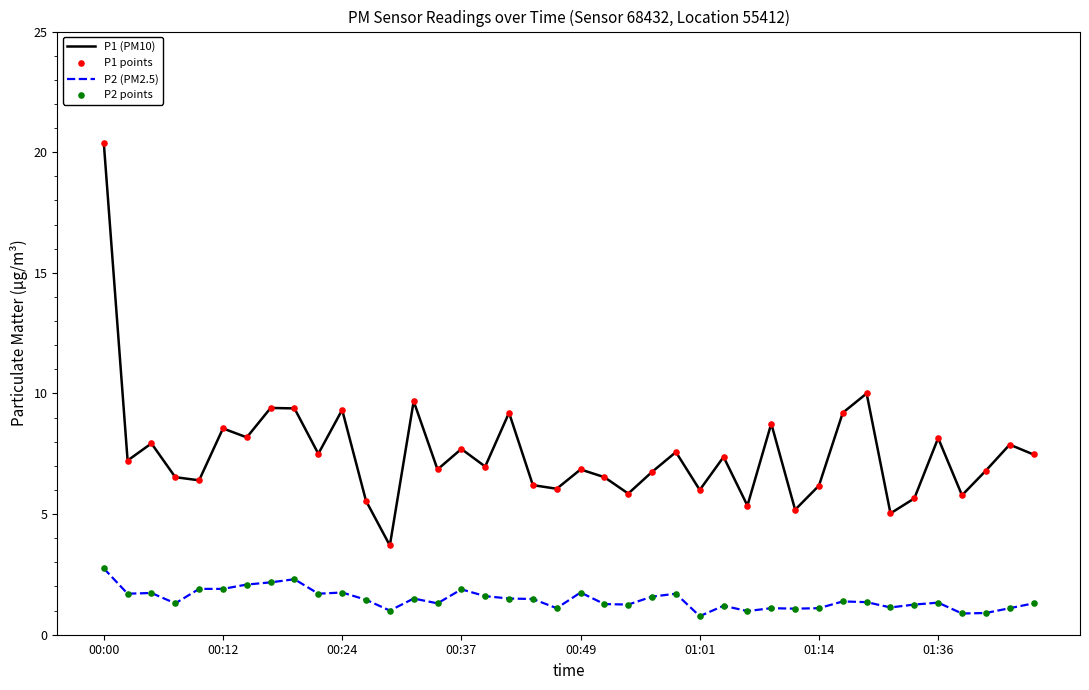

Which series has the largest total across all categories?

P1 (PM10)